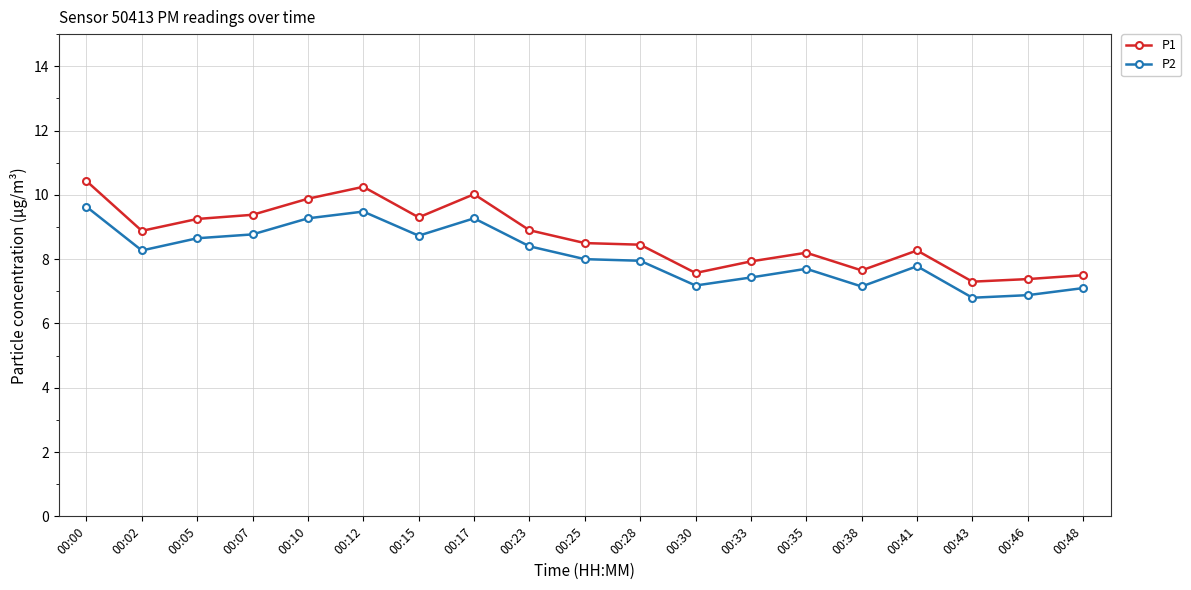

Which series has the largest total across all categories?

P1